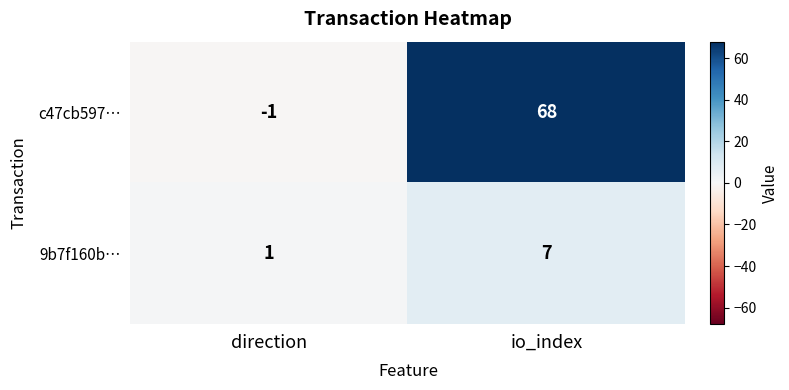

What is the difference between the 9b7f160b… values at direction and io_index?

6